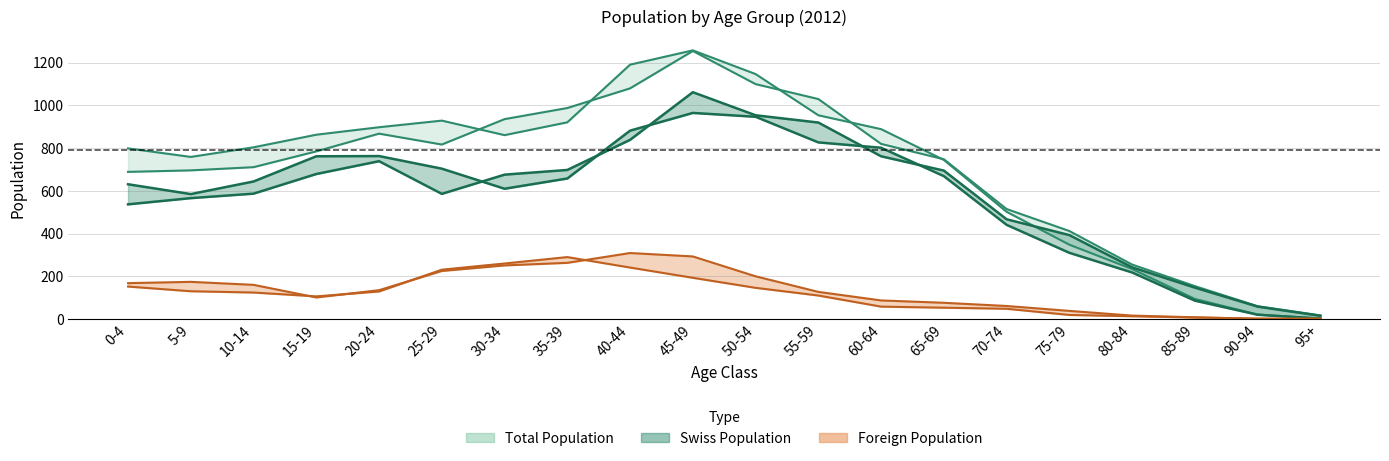

What is the sum of all Foreign Female (2012) values?

2314